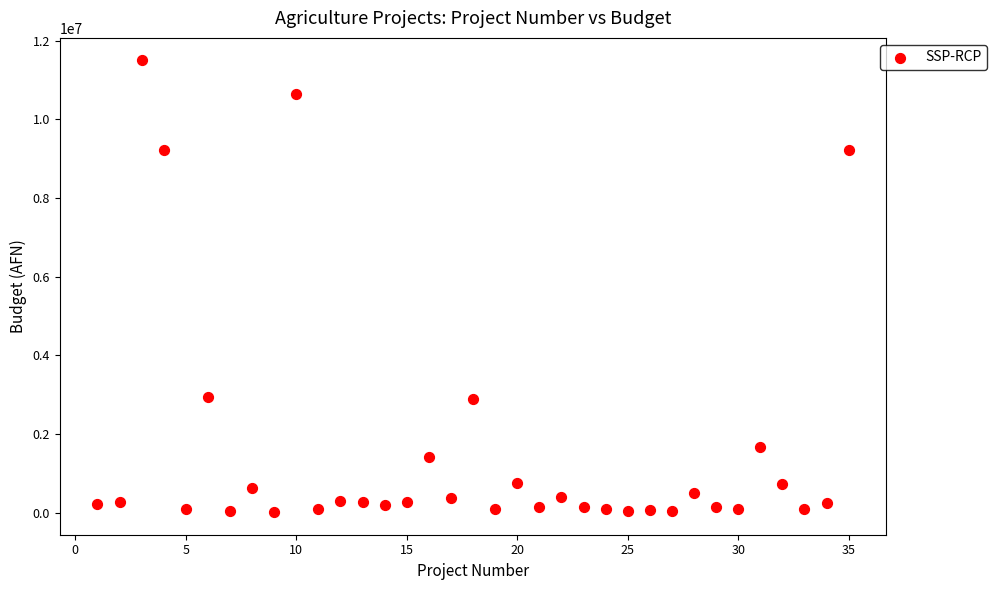

What is the range of Y values (max minus min)?

11481774